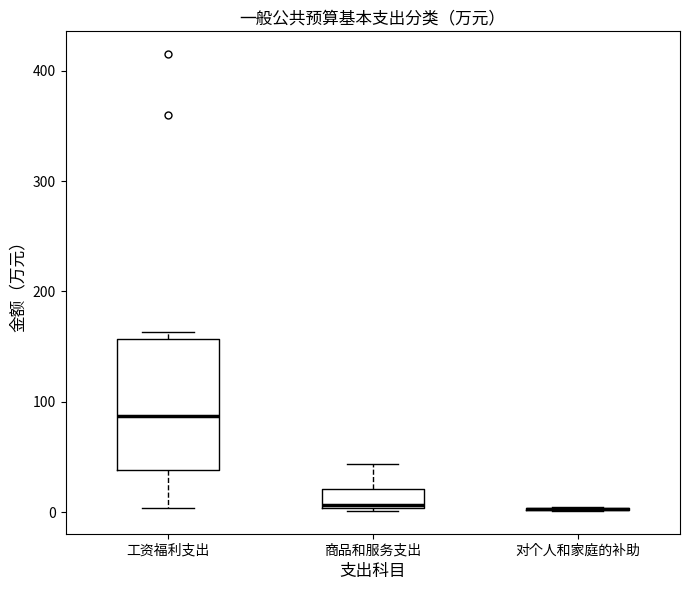

Reading left to right, transcribe this box plot: for each box, give where its median line is, the range the box spans, and where its two whiskers end, as read against the y-axis. The values are not printed on the chart, so give them approximately, as read against the axis.

工资福利支出: median 90, box 40 to 160, whiskers 0 to 160 (just above the box's upper edge)
商品和服务支出: median 10, box 0 to 20, whiskers 0 to 40
对个人和家庭的补助: box collapsed to a line at 0, whiskers 0 to 0